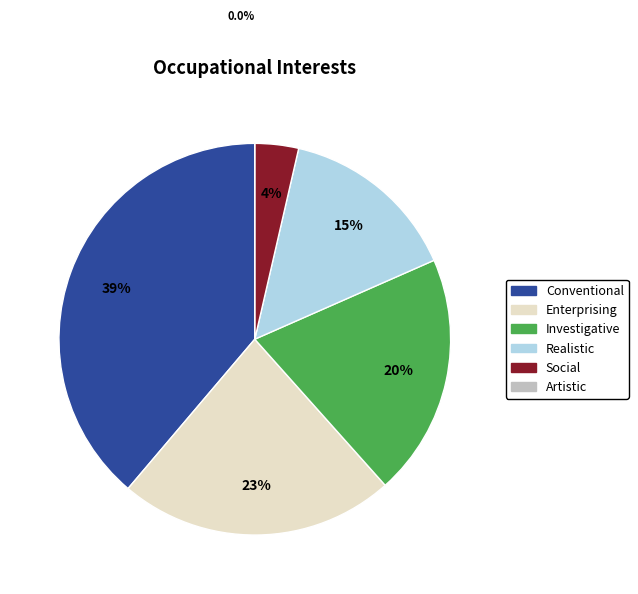

Which has a higher value, Investigative or Enterprising?

Enterprising